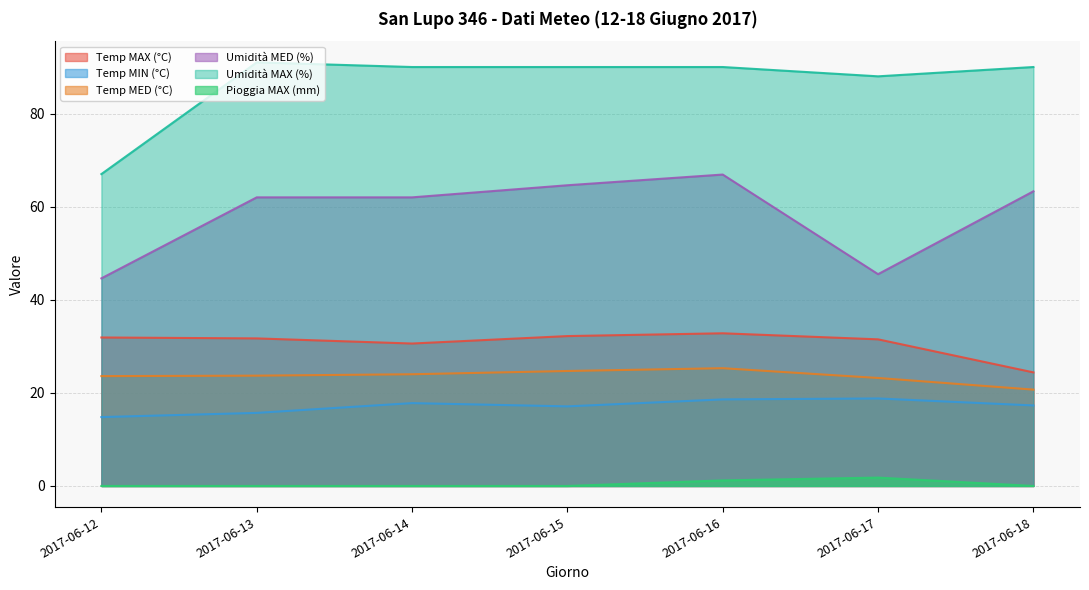

How many interior local peaks does the Temp MAX (°C) series have?

1